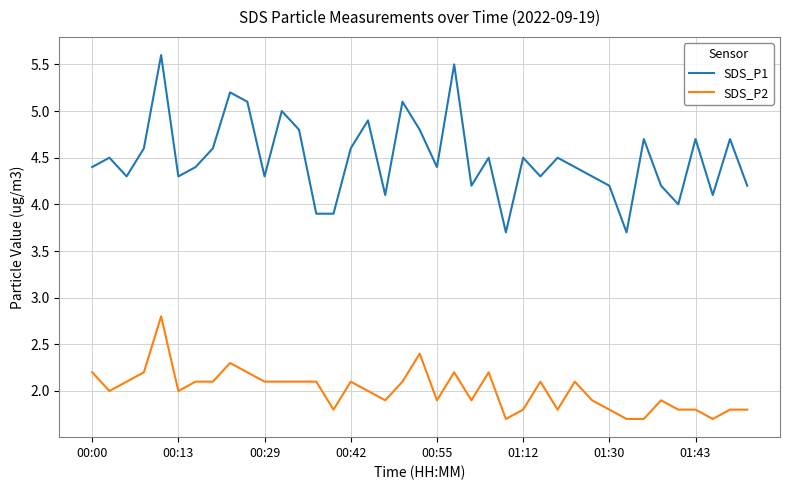

Which series has the widest spread of values?

SDS_P1